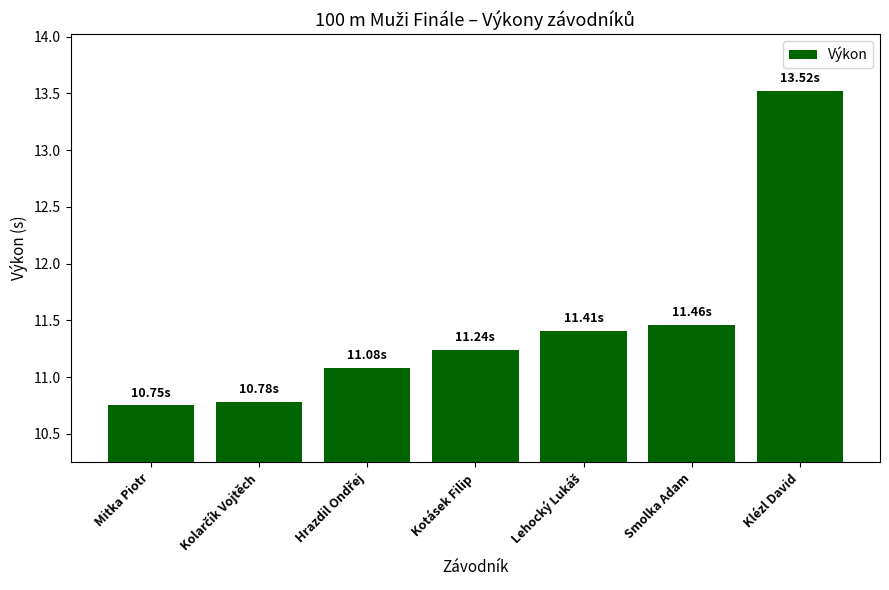

What is the label of the 7th bar from the right?

Mitka Piotr